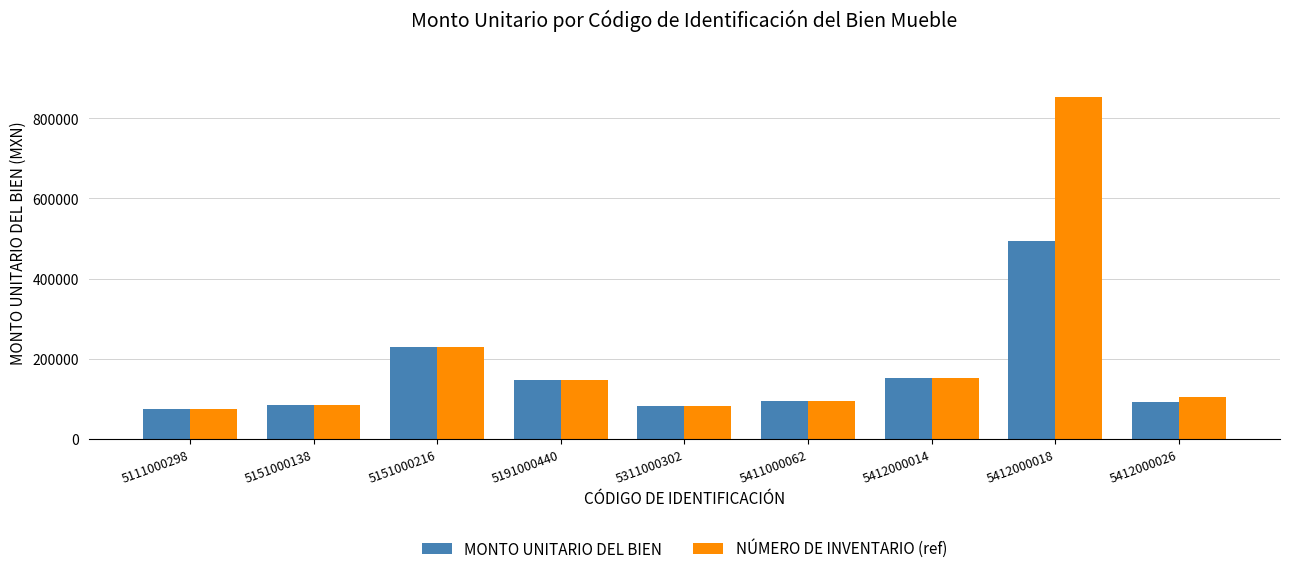

Rank the series by their average value, from lowest to highest.

MONTO UNITARIO DEL BIEN, NÚMERO DE INVENTARIO (ref)